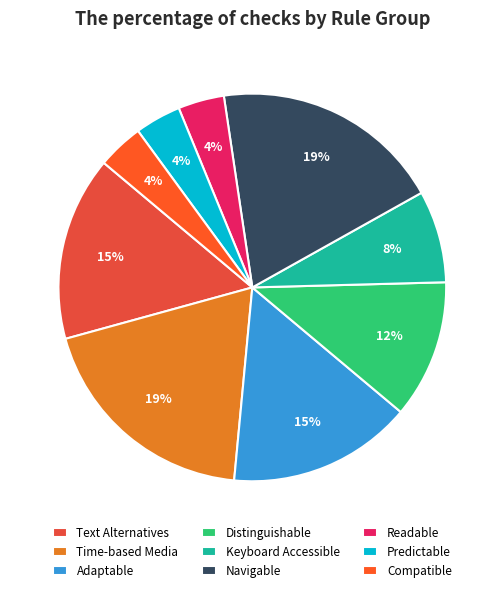

How many segments does this pie chart have?

9